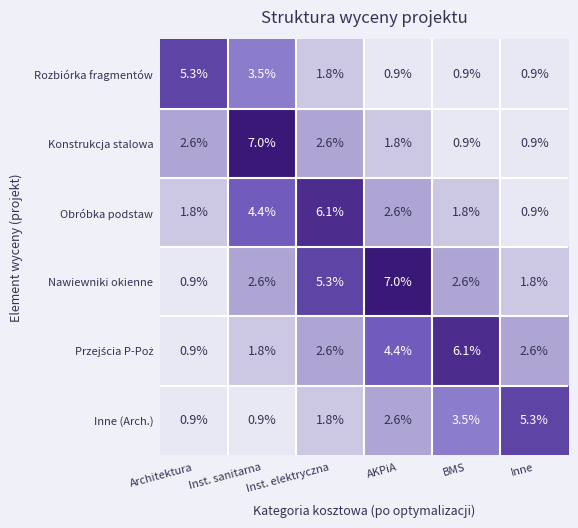

What is the average value of the Obróbka podstaw series?

2.9